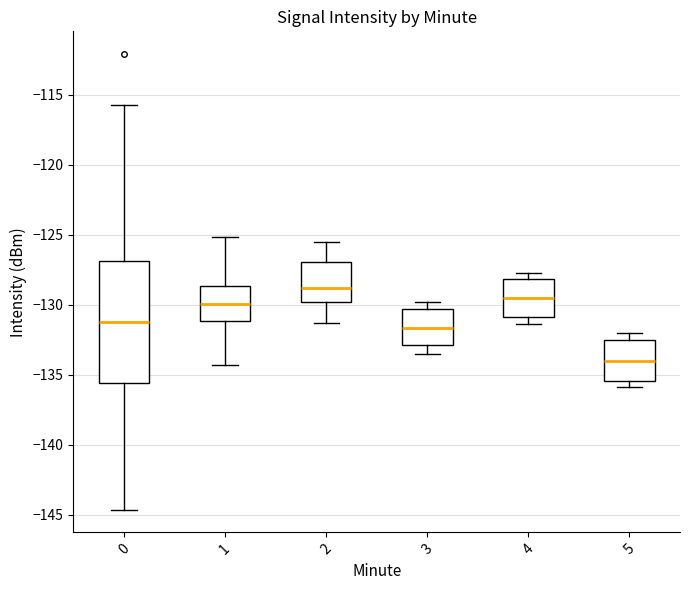

Reading left to right, transcribe this box plot: for each box, give where its median line is, the range the box spans, and where its two whiskers end, as read against the y-axis. The values are not printed on the chart, so give them approximately, as read against the axis.

0: median -131.0, box -135.5 to -127.0, whiskers -144.5 to -115.5
1: median -130.0, box -131.0 to -128.5, whiskers -134.5 to -125.0
2: median -129.0, box -130.0 to -127.0, whiskers -131.5 to -125.5
3: median -131.5, box -133.0 to -130.5, whiskers -133.5 to -130.0
4: median -129.5, box -131.0 to -128.0, whiskers -131.5 to -127.5
5: median -134.0, box -135.5 to -132.5, whiskers -136.0 to -132.0